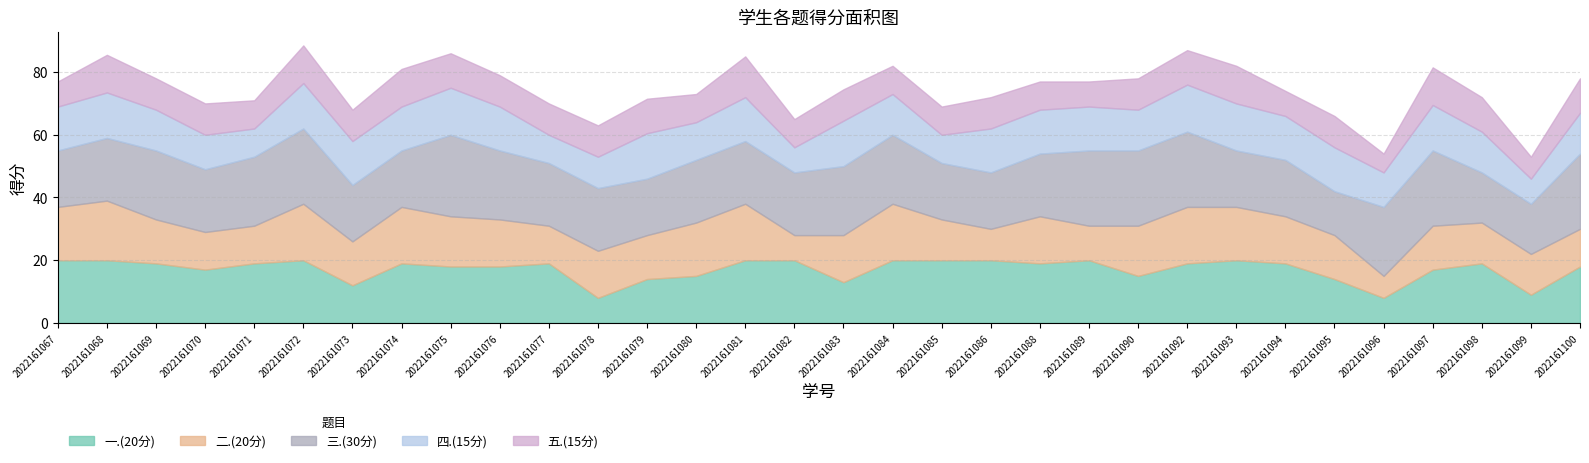

At which label does 五.(15分) reach its peak?

2022161081